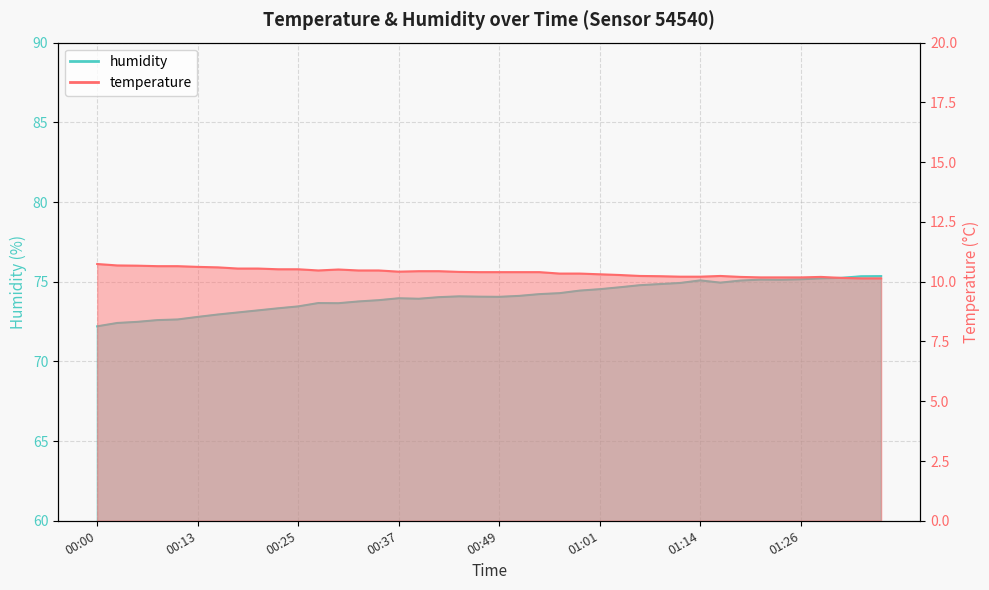

What are all the series names shown in the legend?

temperature, humidity